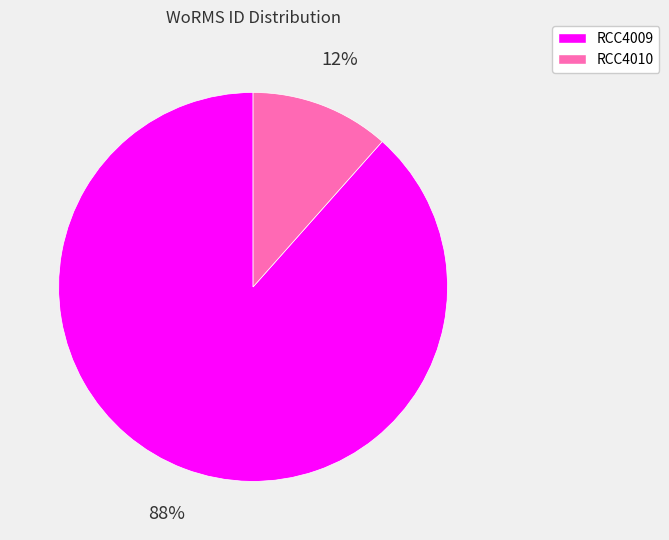

True or false: RCC4010 accounts for 24% of the total.

False